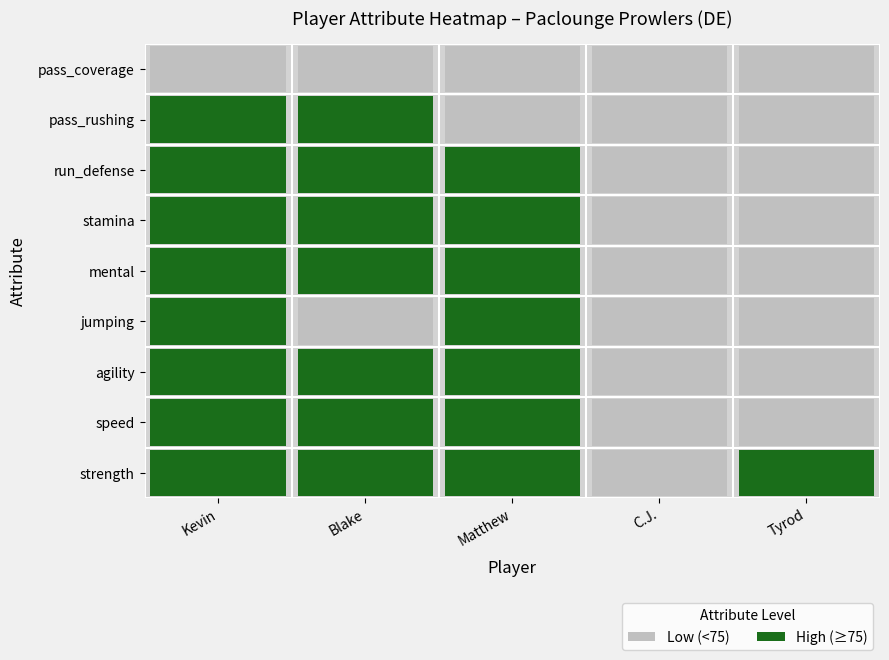

Is it true that C.J. equals 87 at 0?

False